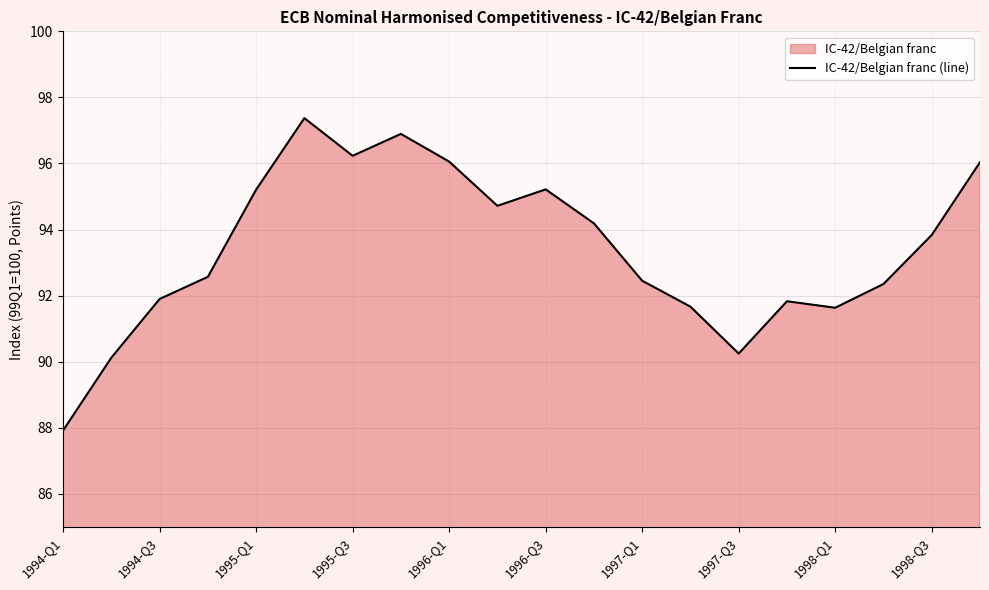

Which category has the lowest value across all series?

1994-Q1